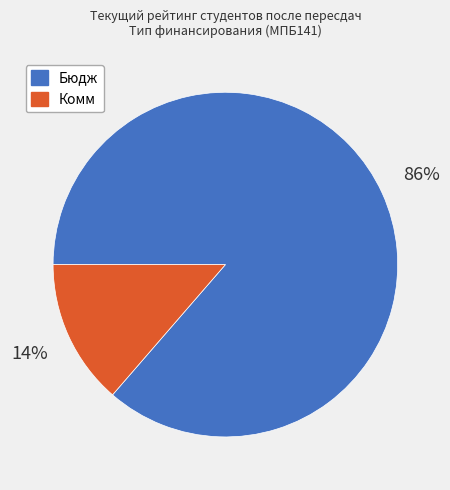

To the nearest percent, what is the average slice percentage?

50%